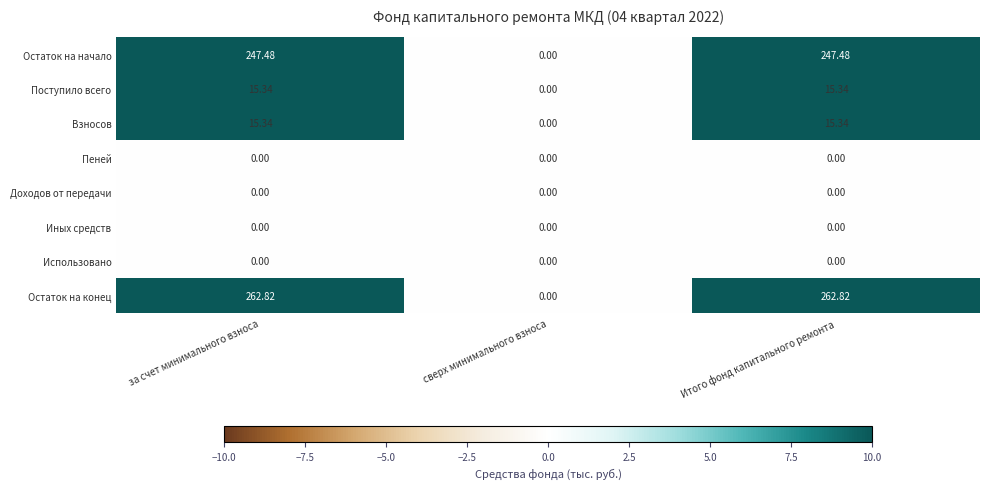

At which label does Остаток на начало first exceed 247?

за счет минимального взноса